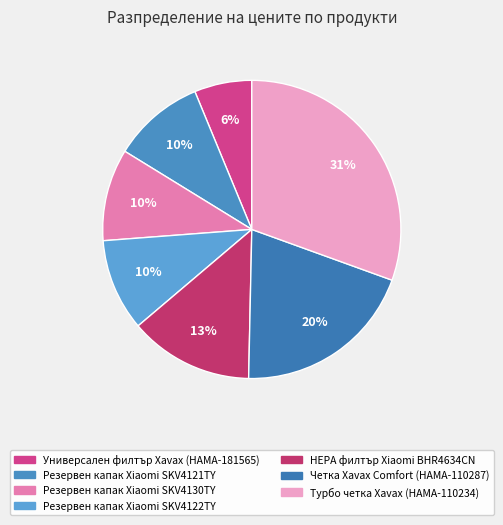

Is Резервен капак Xiaomi SKV4121TY the majority of the pie?

No